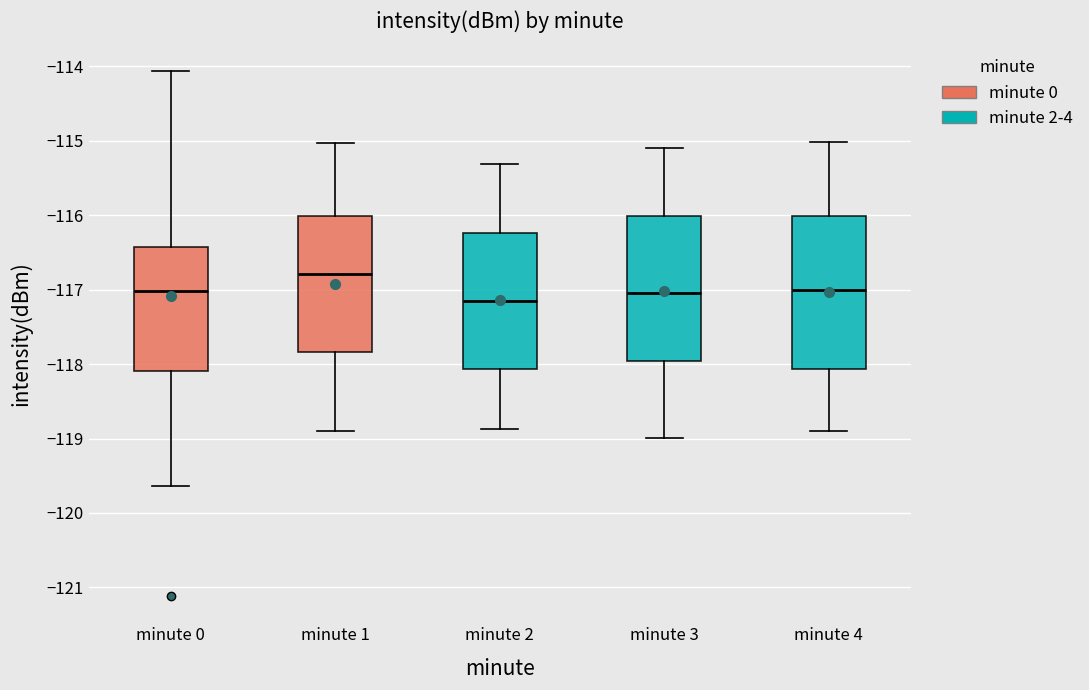

Which box's median line is the lowest?

minute 2